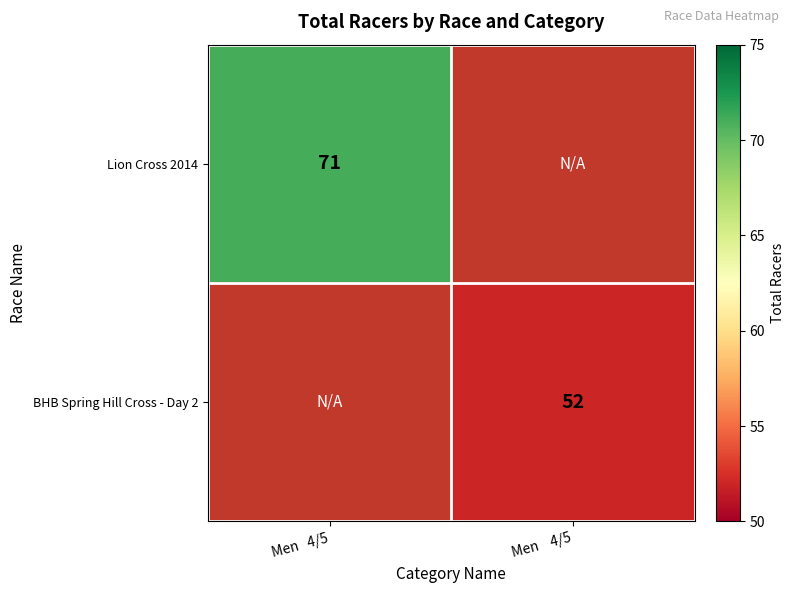

Between Men    4/5 and Men   4/5, which is larger?

Men   4/5